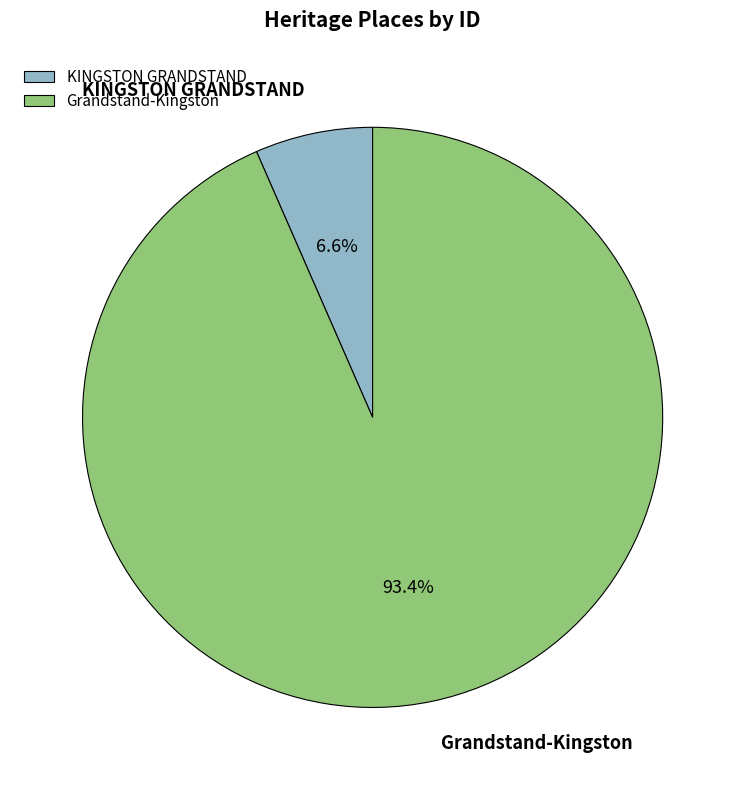

True or false: Grandstand-Kingston accounts for 93% of the total.

True